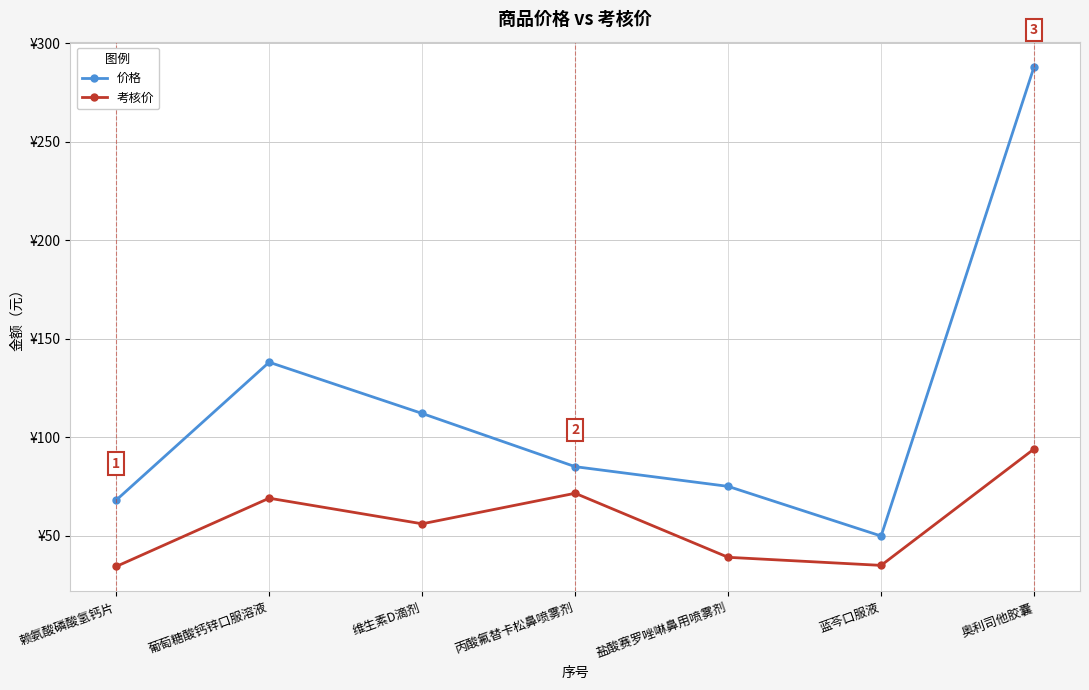

What are all the series names shown in the legend?

价格, 考核价